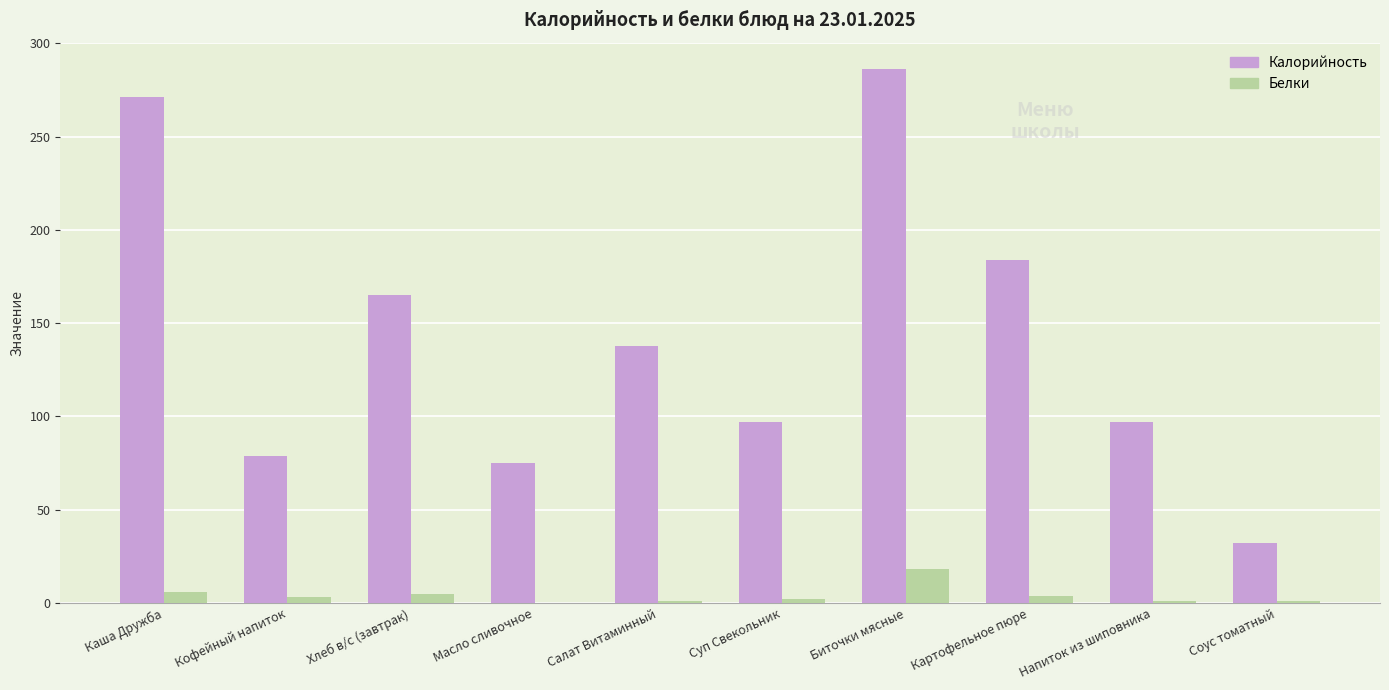

What is the maximum value for Калорийность?

286